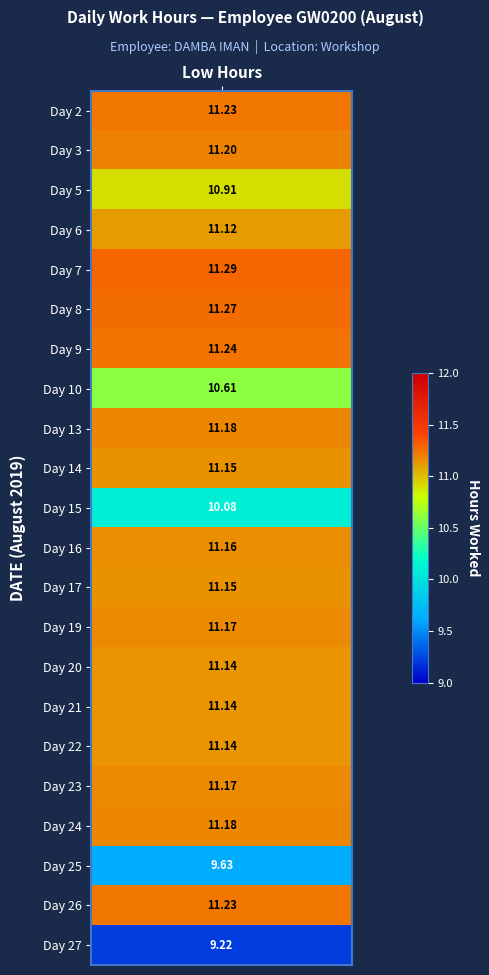

What is the highest value of the 26 series?

11.2